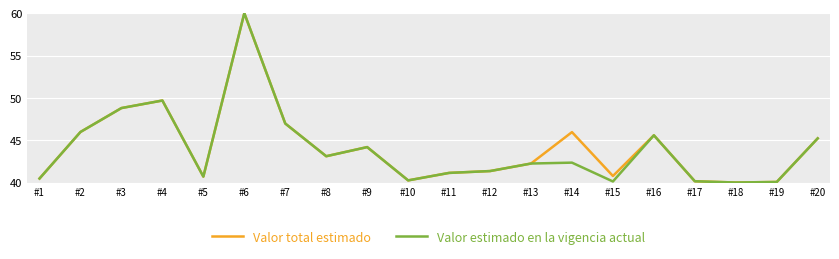

What is the maximum value shown in the chart?

60.0